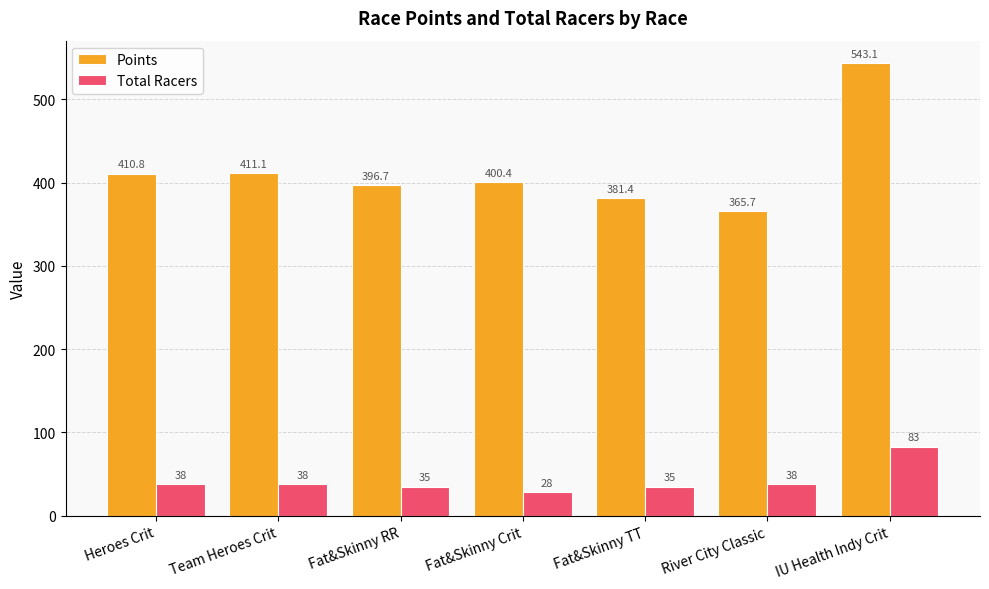

Reading left to right, list all the values displayed in this chart.

Points: 410.8	411.1	396.7	400.4	381.4	365.7	543.1
Total Racers: 38.0	38.0	35.0	28.0	35.0	38.0	83.0